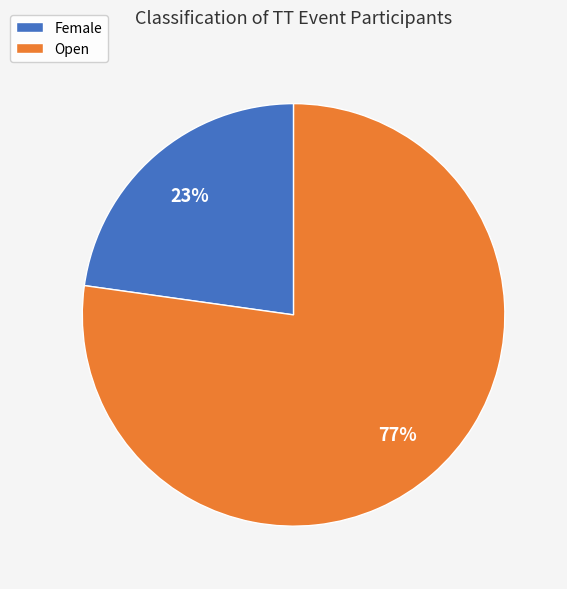

Does Open account for over 50% of the chart?

Yes